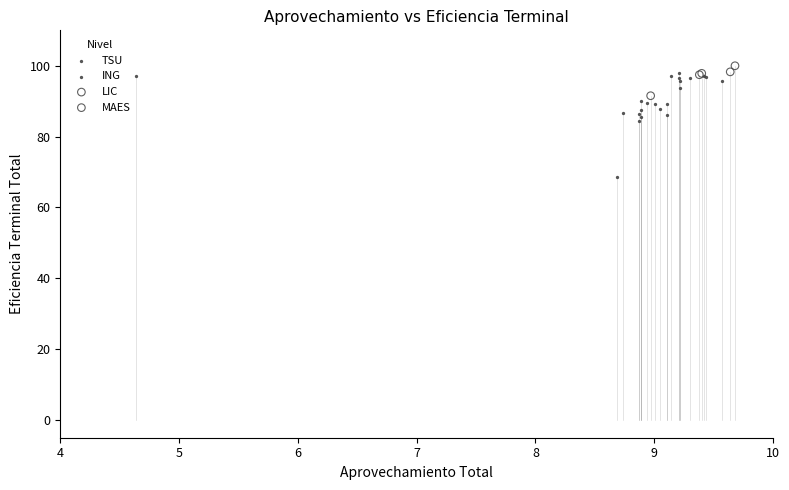

What are all the series names shown in the legend?

TSU, ING, LIC, MAES